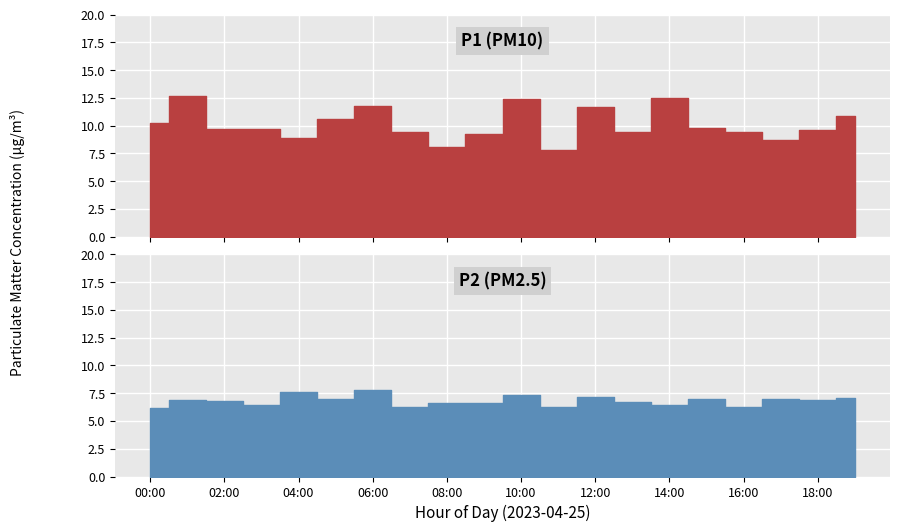

True or false: P1 and P2 intersect in this chart.

False